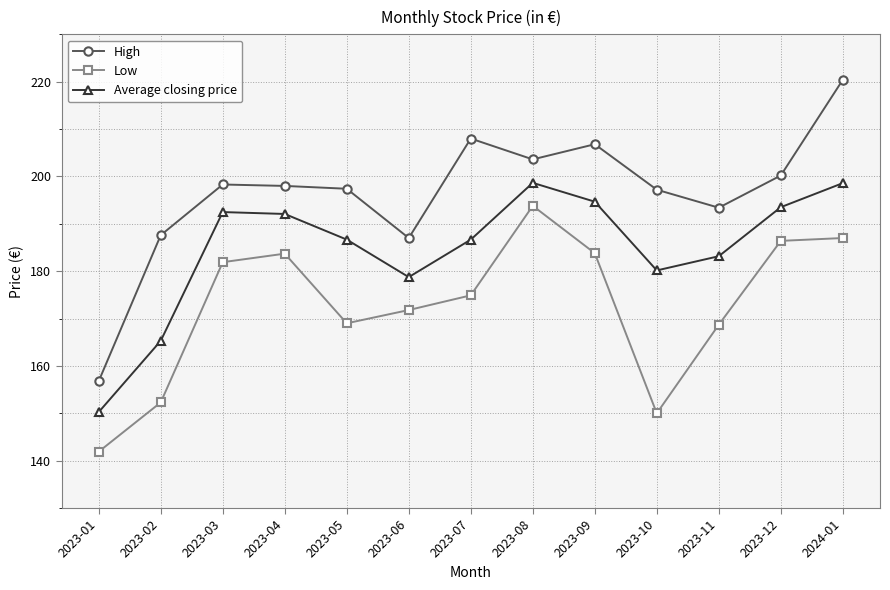

What are all the series names shown in the legend?

High, Low, Average closing price